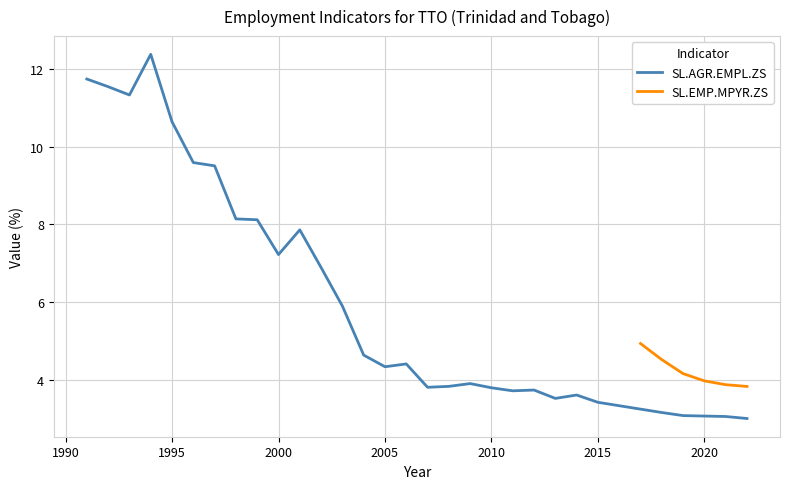

The SL.AGR.EMPL.ZS series shows 4.5 at 2015. True or false?

False